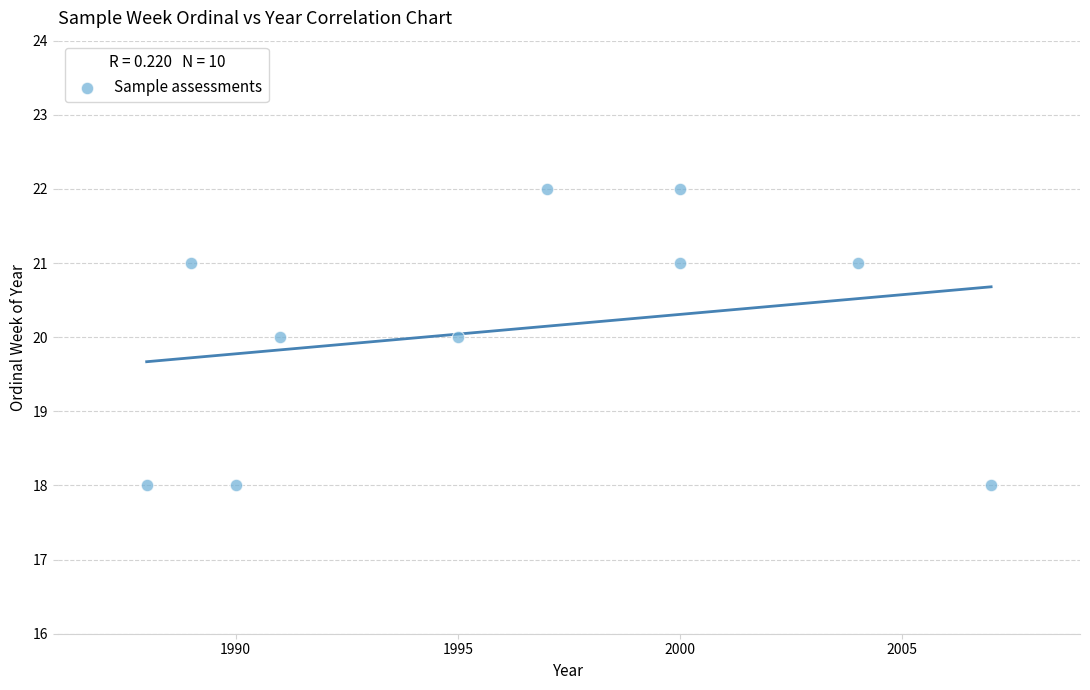

What is the range of Y values (max minus min)?

4